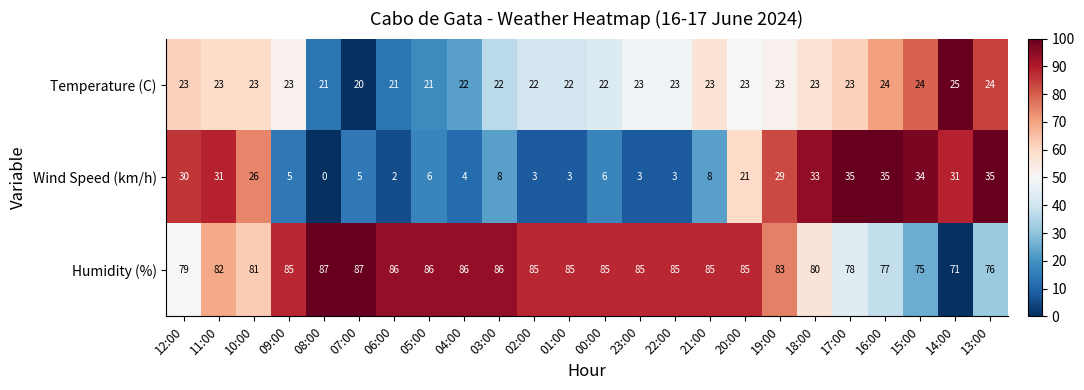

What is the spread (max minus min) of values at 14:00?

46